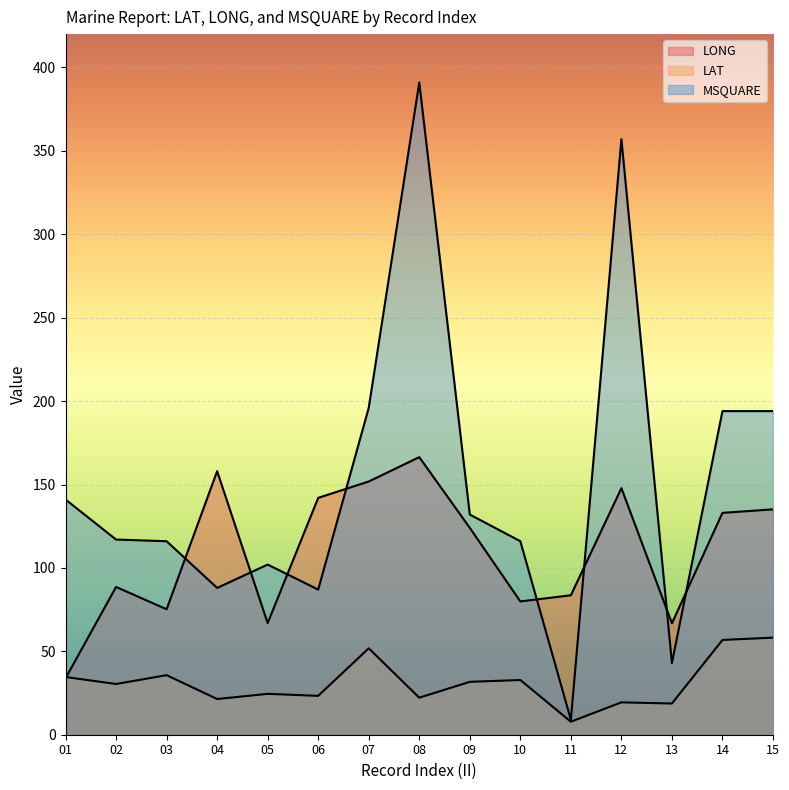

Reading right to left, list all the values displayed in this chart.

LONG: 15=135.1	14=133.0	13=66.8	12=147.8	11=83.6	10=79.9	09=124.0	08=166.4	07=151.8	06=142.0	05=66.9	04=158.0	03=75.2	02=88.6	01=33.8
LAT: 15=58.2	14=56.8	13=18.7	12=19.4	11=7.8	10=32.8	09=31.7	08=22.2	07=51.8	06=23.3	05=24.5	04=21.4	03=35.7	02=30.4	01=34.6
MSQUARE: 15=194.0	14=194.0	13=43.0	12=357.0	11=9.0	10=116.0	09=132.0	08=391.0	07=196.0	06=87.0	05=102.0	04=88.0	03=116.0	02=117.0	01=141.0